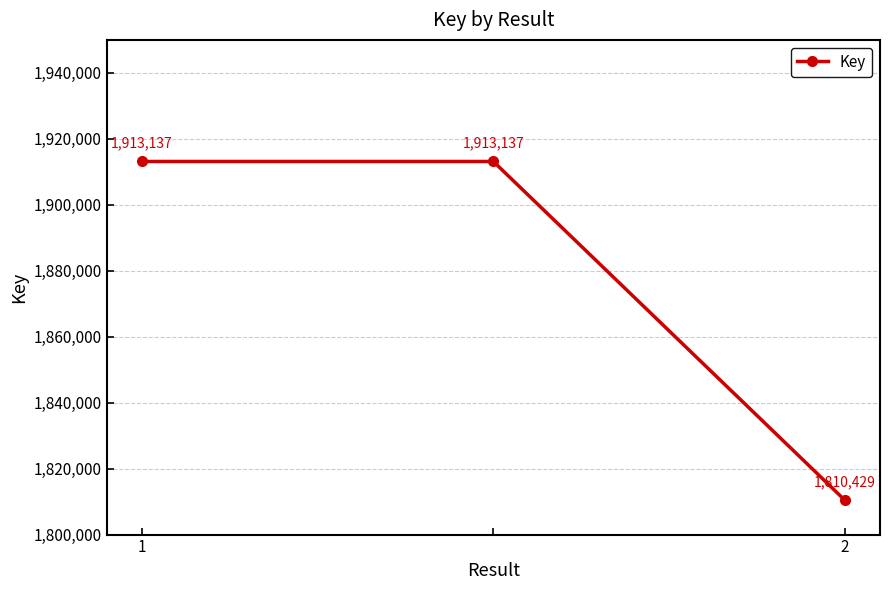

What is the average value?

1878901